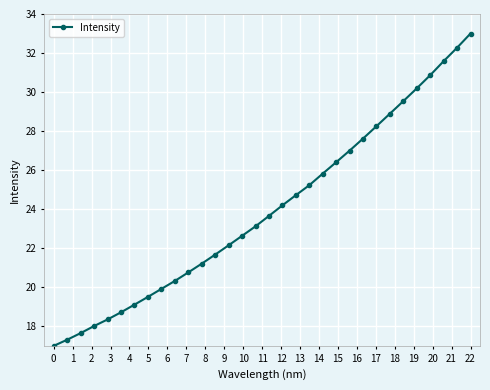

What is the value of the 24th point from the left?

27.6